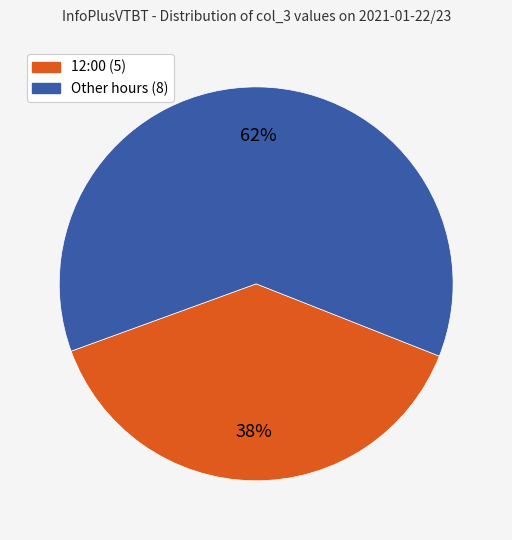

To the nearest percent, what is the average slice percentage?

50%